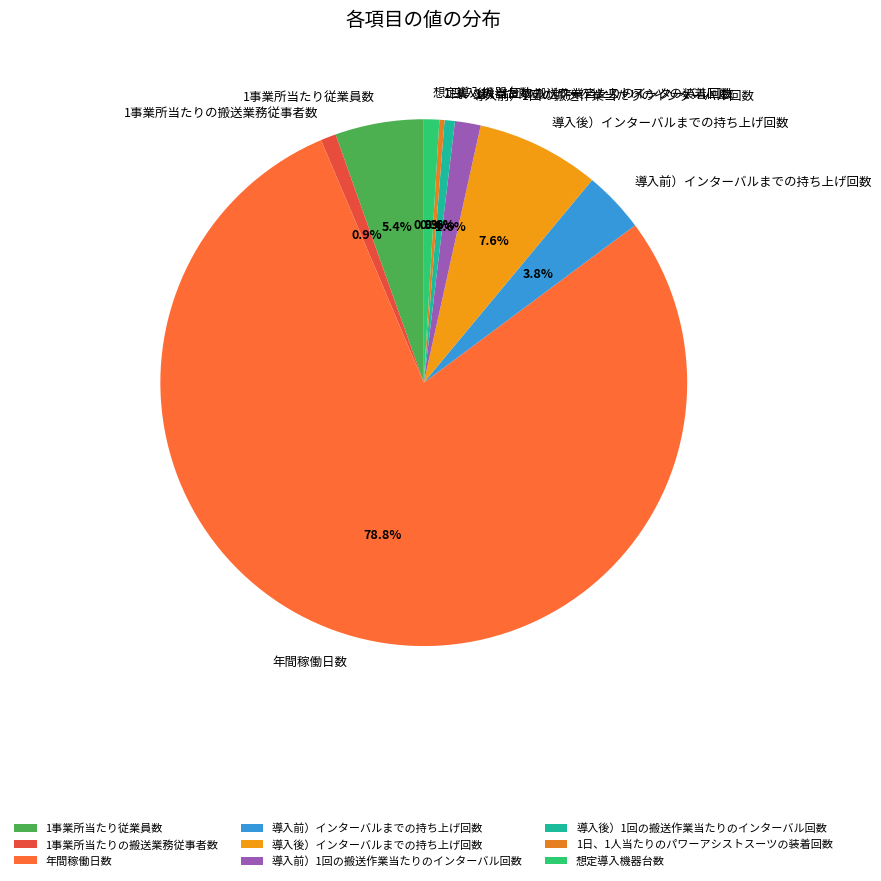

Which has a higher value, 導入後）1回の搬送作業当たりのインターバル回数 or 導入後）インターバルまでの持ち上げ回数?

導入後）インターバルまでの持ち上げ回数